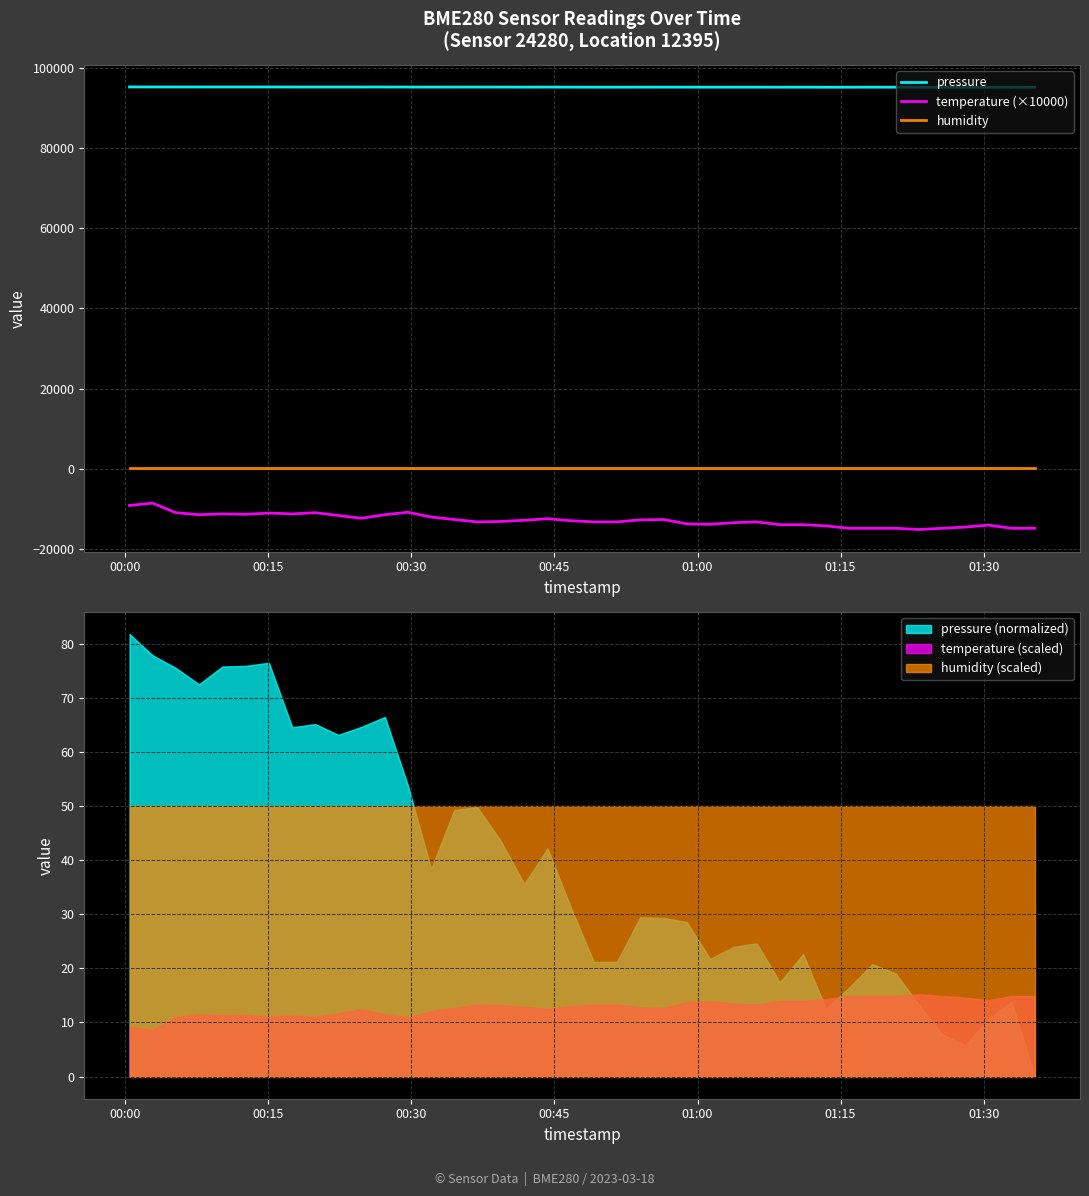

How many data points in temperature (×10000) are less than -13000?

20